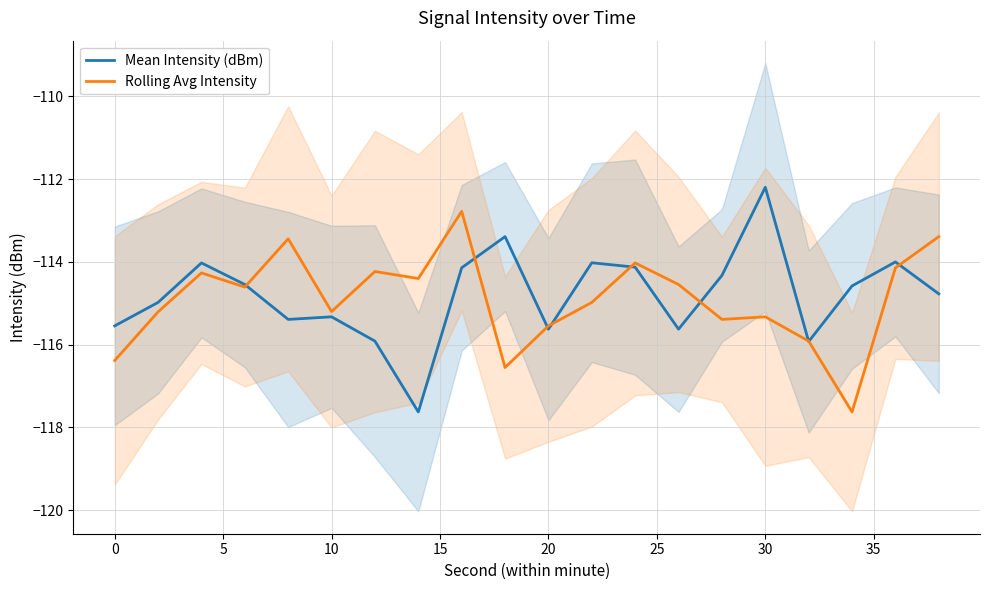

What is the maximum value for Mean Intensity (dBm)?

-112.2